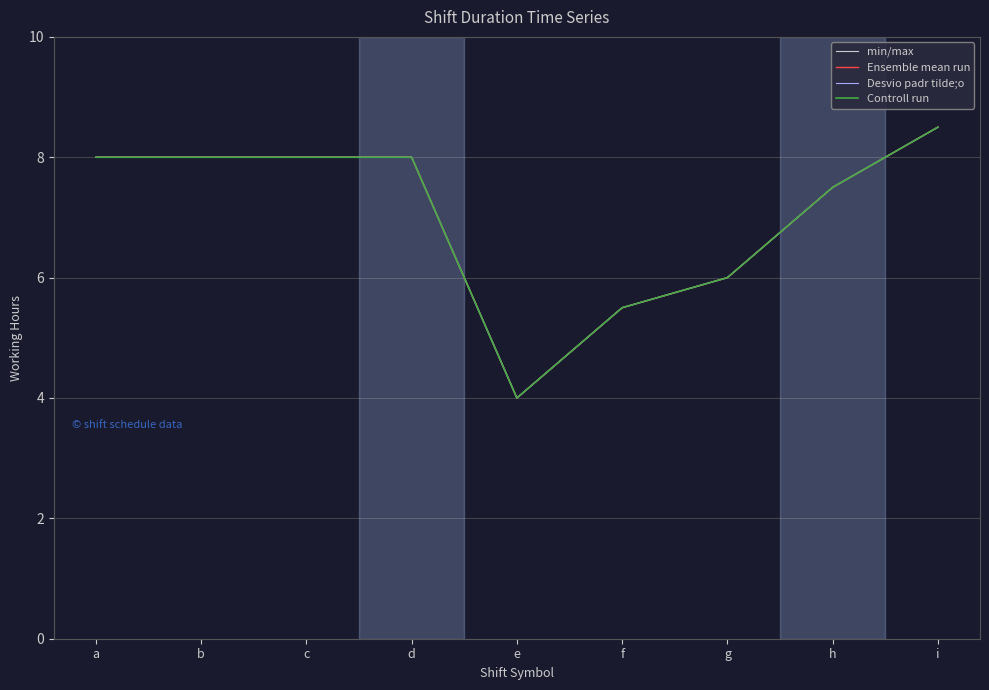

True or false: Controll run has more than 1 points higher than both neighbors.

False